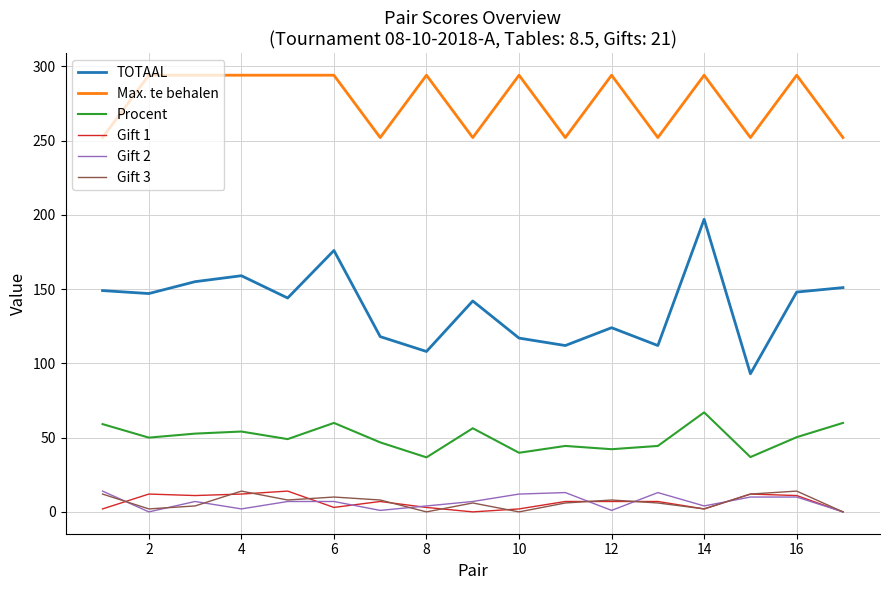

Which series has the widest spread of values?

TOTAAL